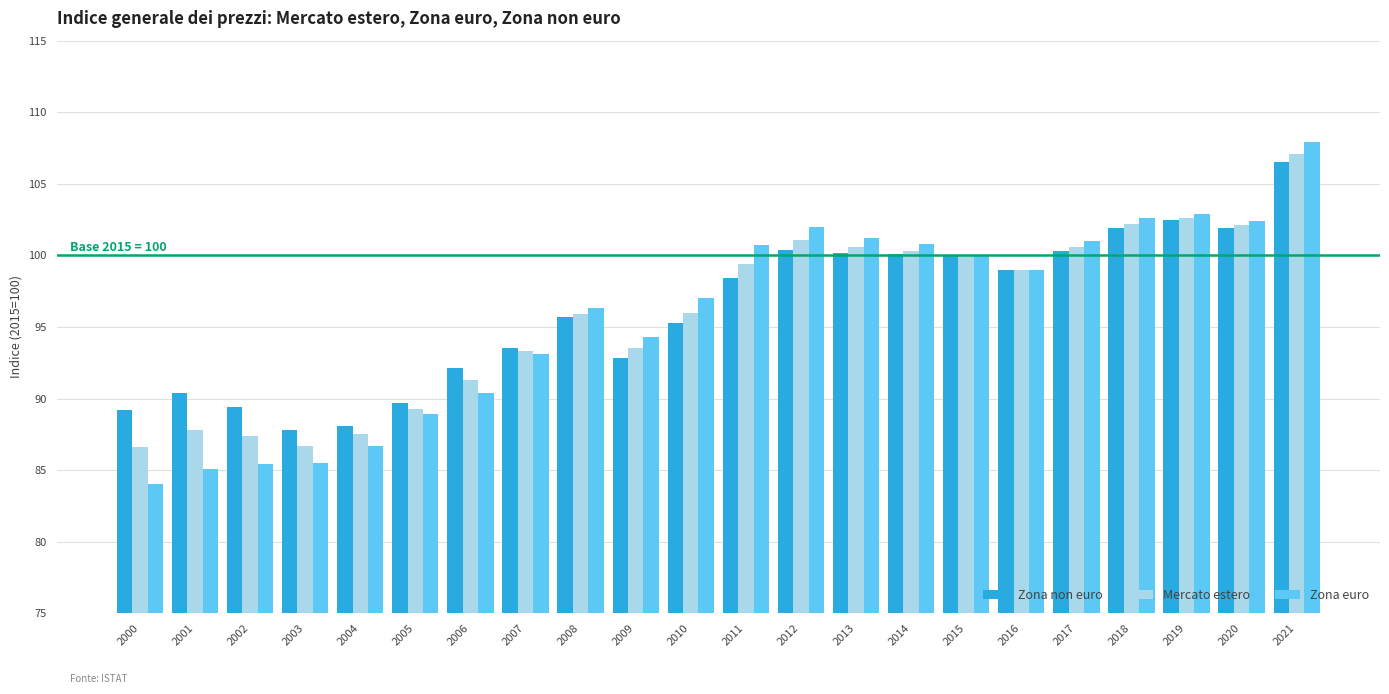

Which series has the widest spread of values?

Zona euro